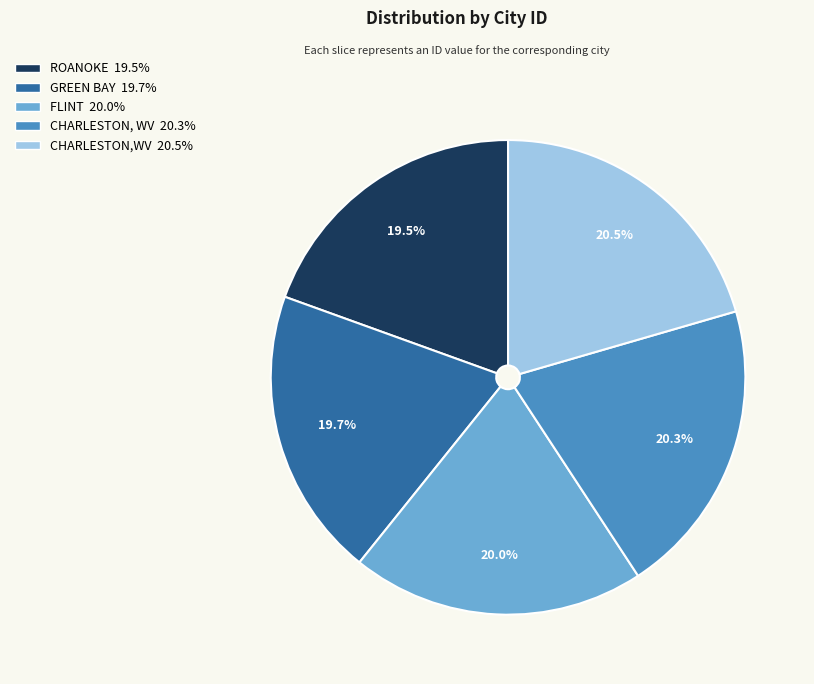

Approximately how many times larger is the value at CHARLESTON, WV compared to GREEN BAY?

1.0